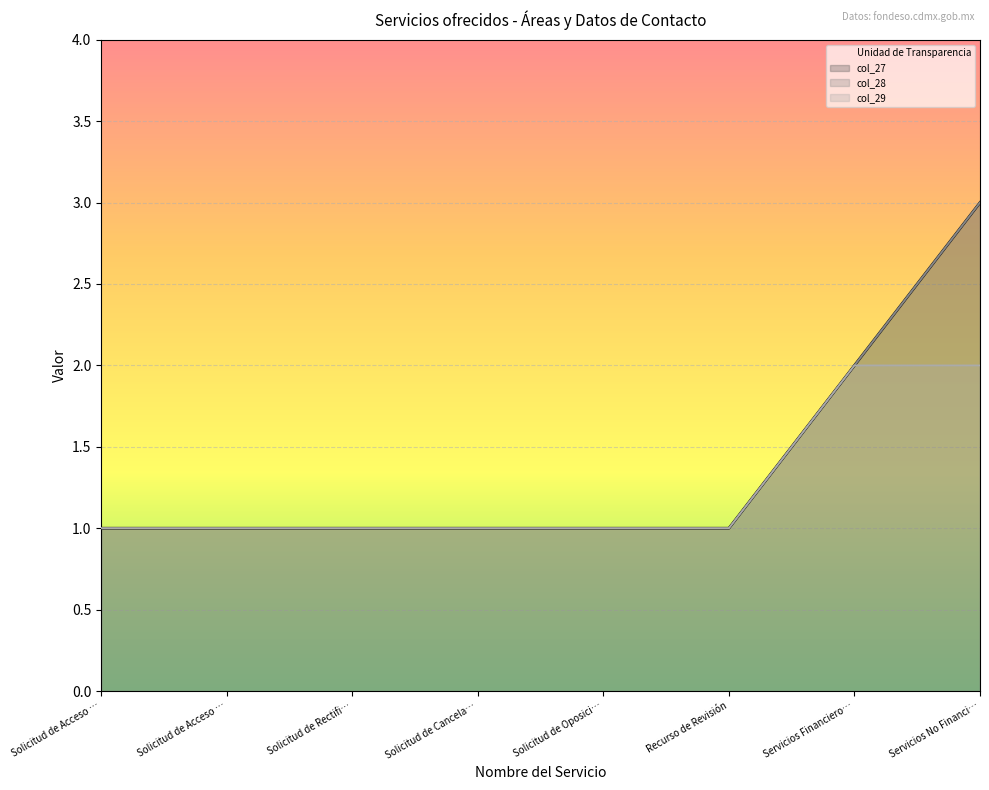

How many lines are shown in the chart?

4